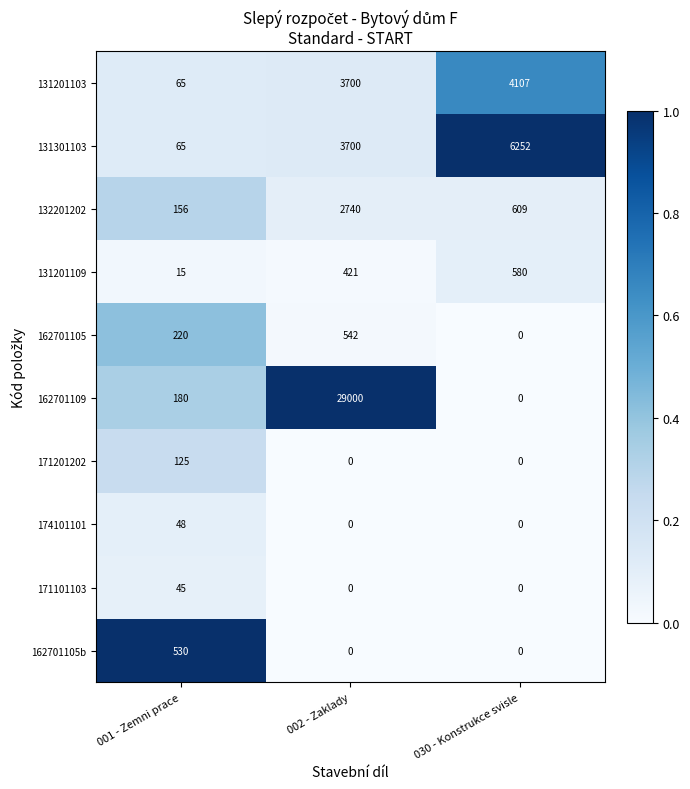

Reading left to right, extract all data points from this chart.

131201103: 001 - Zemni prace=65	002 - Zaklady=3700	030 - Konstrukce svisle=4107
131301103: 001 - Zemni prace=65	002 - Zaklady=3700	030 - Konstrukce svisle=6252
132201202: 001 - Zemni prace=156	002 - Zaklady=2740	030 - Konstrukce svisle=609
131201109: 001 - Zemni prace=15	002 - Zaklady=421	030 - Konstrukce svisle=580
162701105: 001 - Zemni prace=220	002 - Zaklady=542	030 - Konstrukce svisle=0
162701109: 001 - Zemni prace=180	002 - Zaklady=29000	030 - Konstrukce svisle=0
171201202: 001 - Zemni prace=125	002 - Zaklady=0	030 - Konstrukce svisle=0
174101101: 001 - Zemni prace=48	002 - Zaklady=0	030 - Konstrukce svisle=0
171101103: 001 - Zemni prace=45	002 - Zaklady=0	030 - Konstrukce svisle=0
162701105b: 001 - Zemni prace=530	002 - Zaklady=0	030 - Konstrukce svisle=0